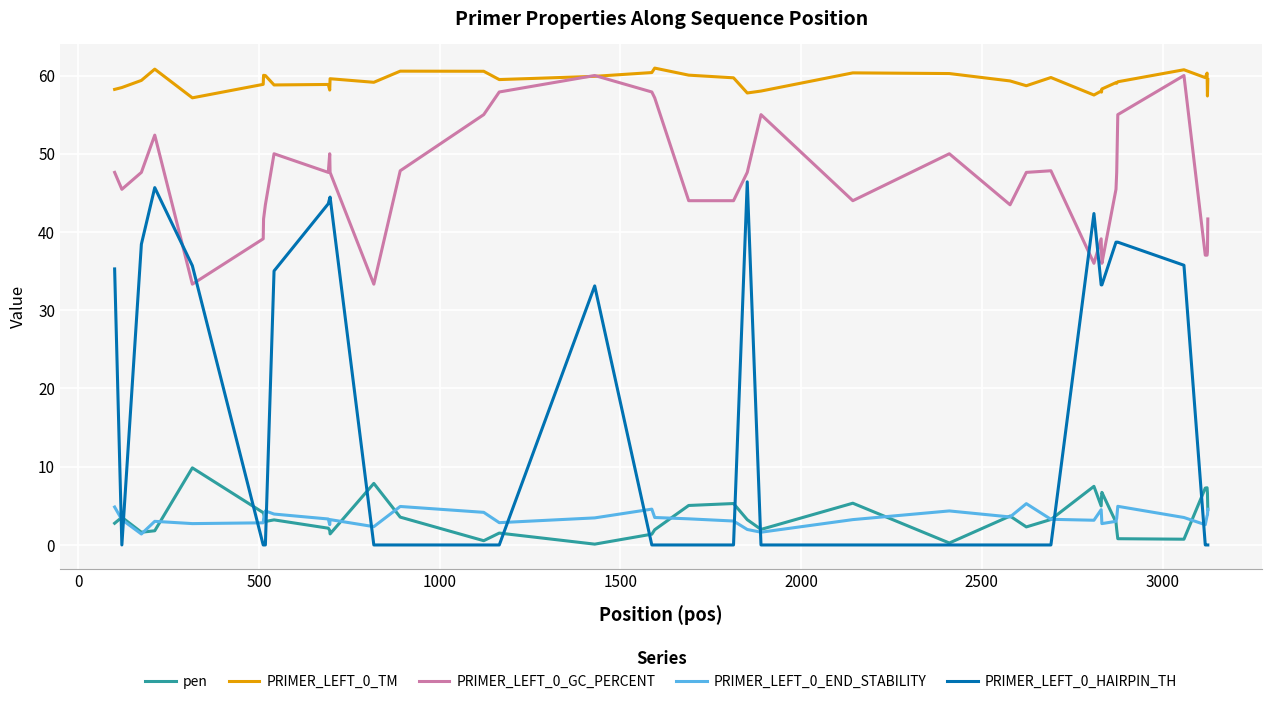

True or false: PRIMER_LEFT_0_GC_PERCENT and PRIMER_LEFT_0_END_STABILITY intersect in this chart.

False